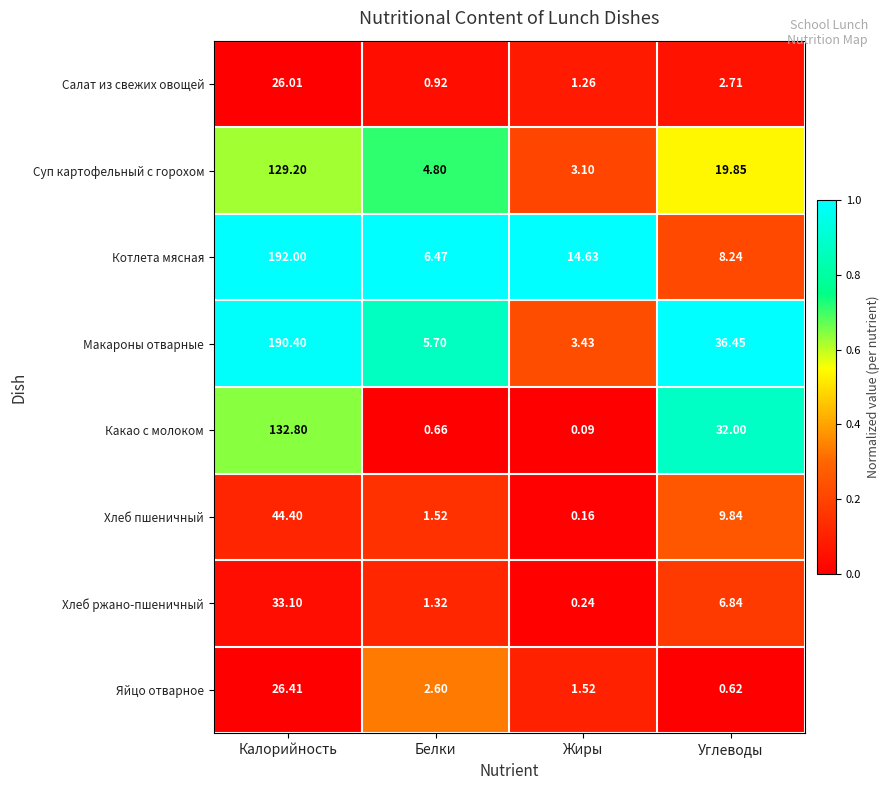

Between Жиры and Углеводы, which series saw the biggest shift?

Макароны отварные